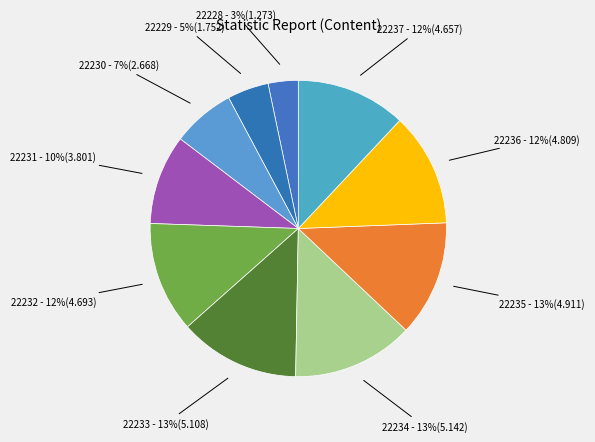

What is the smallest slice in the pie chart?

22228